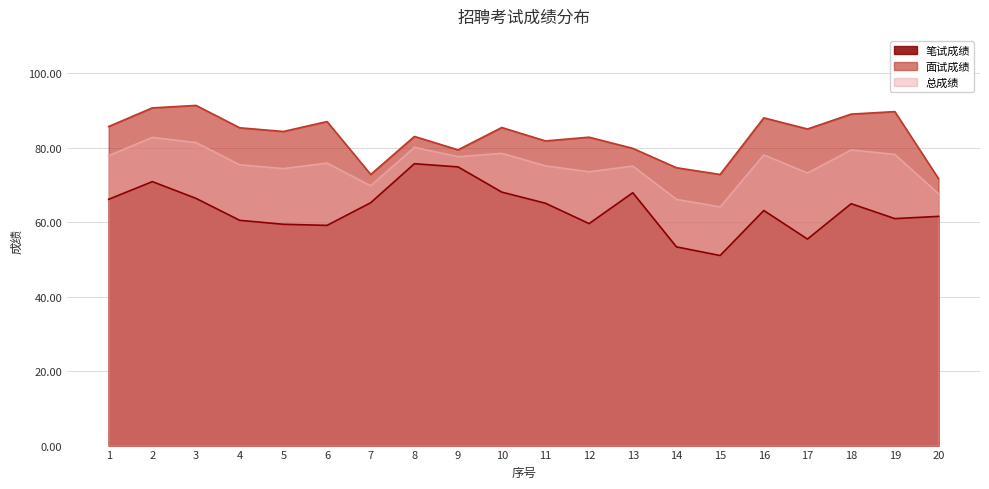

What is the maximum value shown in the chart?

91.3